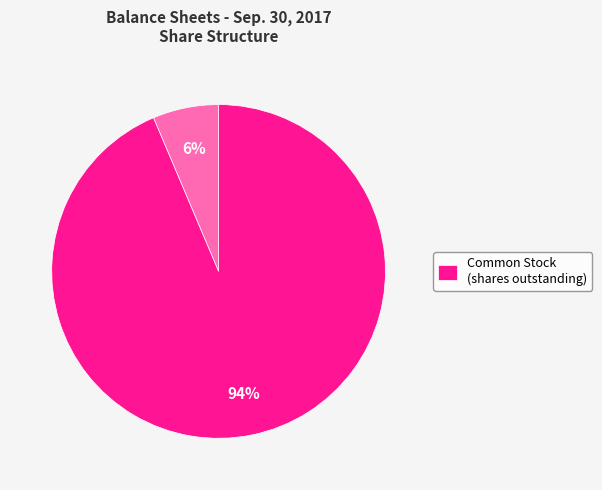

To the nearest percent, what is the average slice percentage?

50%